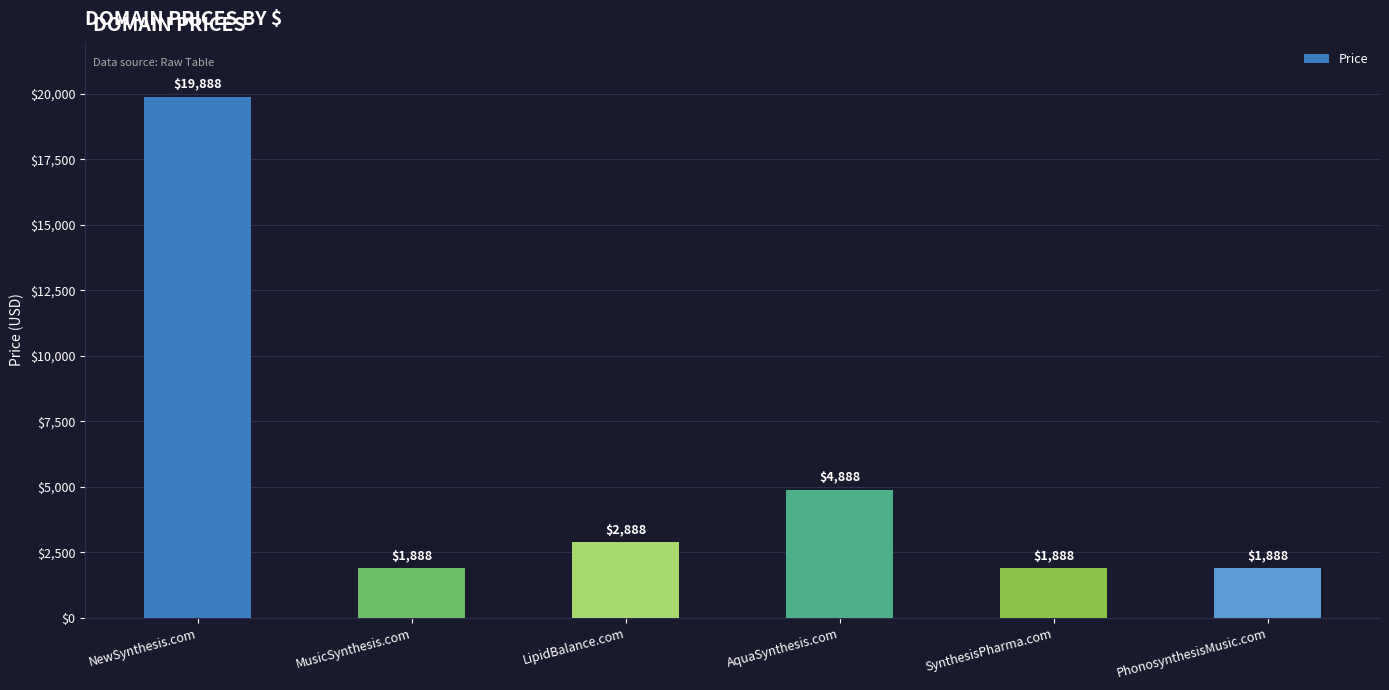

What is the change in value from NewSynthesis.com to AquaSynthesis.com?

-15000